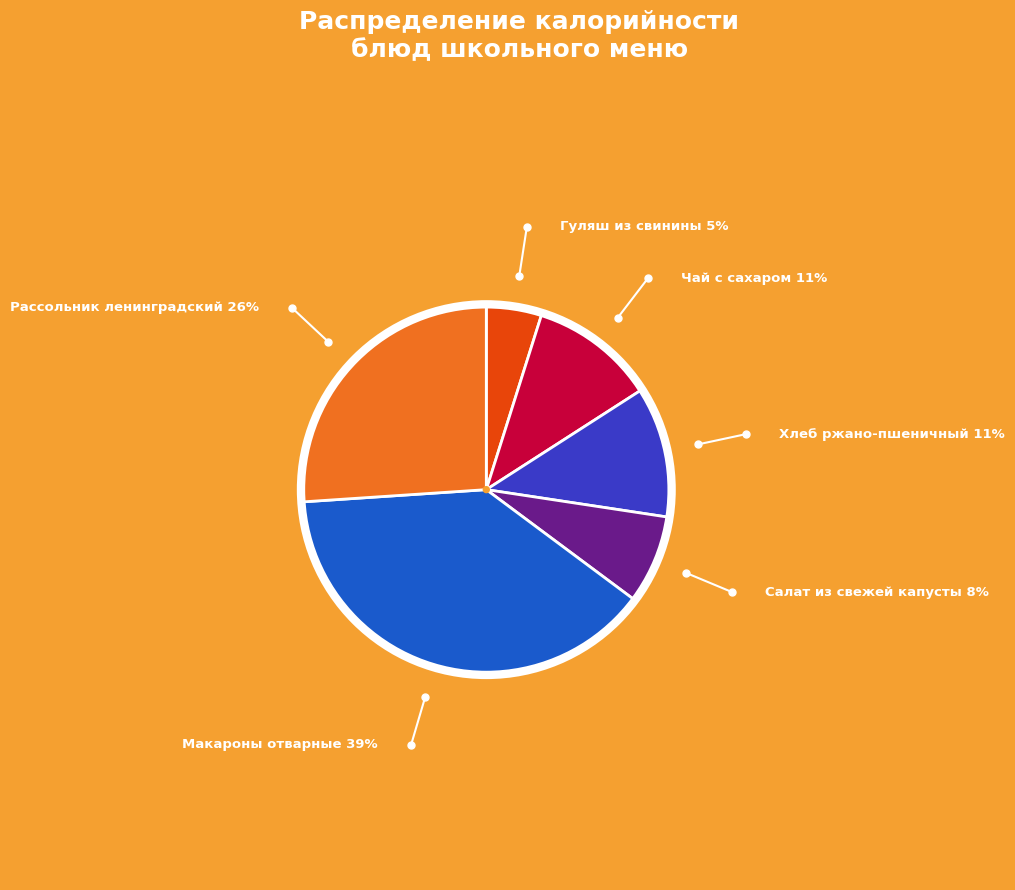

Is it true that Чай с сахаром is 11% of the pie?

True